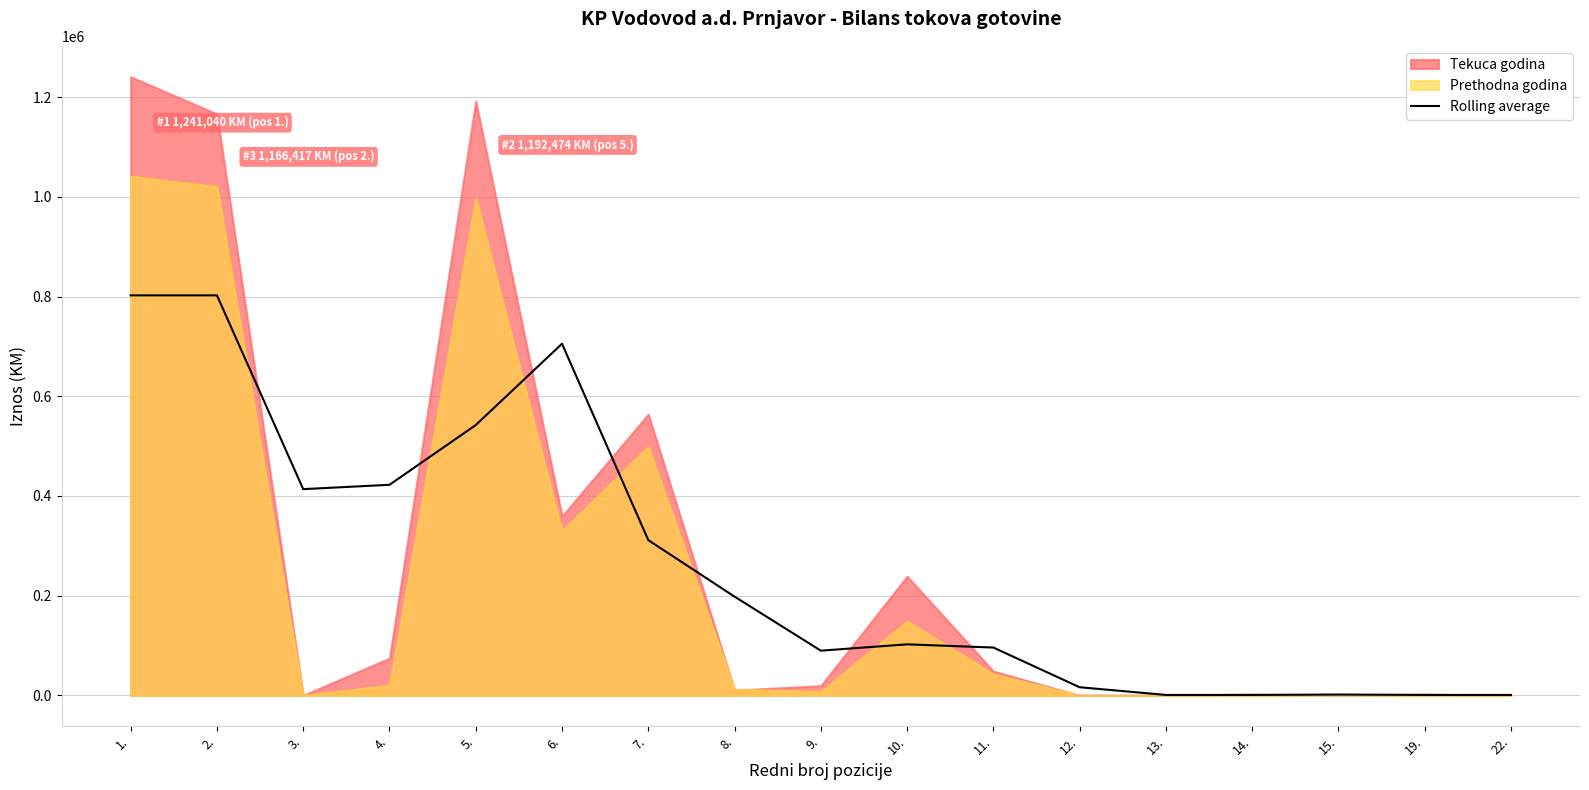

What is the average value?

265097.1